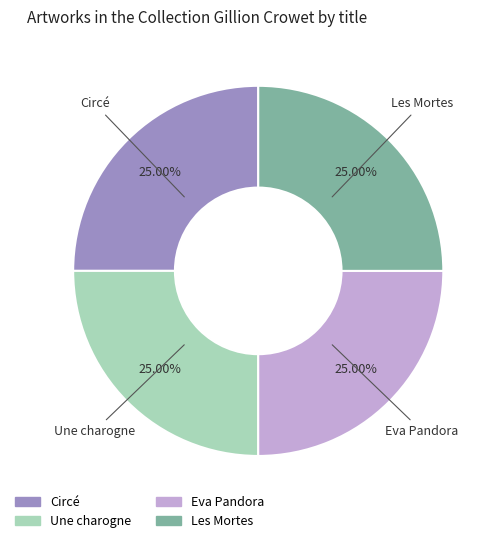

To the nearest percent, what portion does Circé represent?

25%